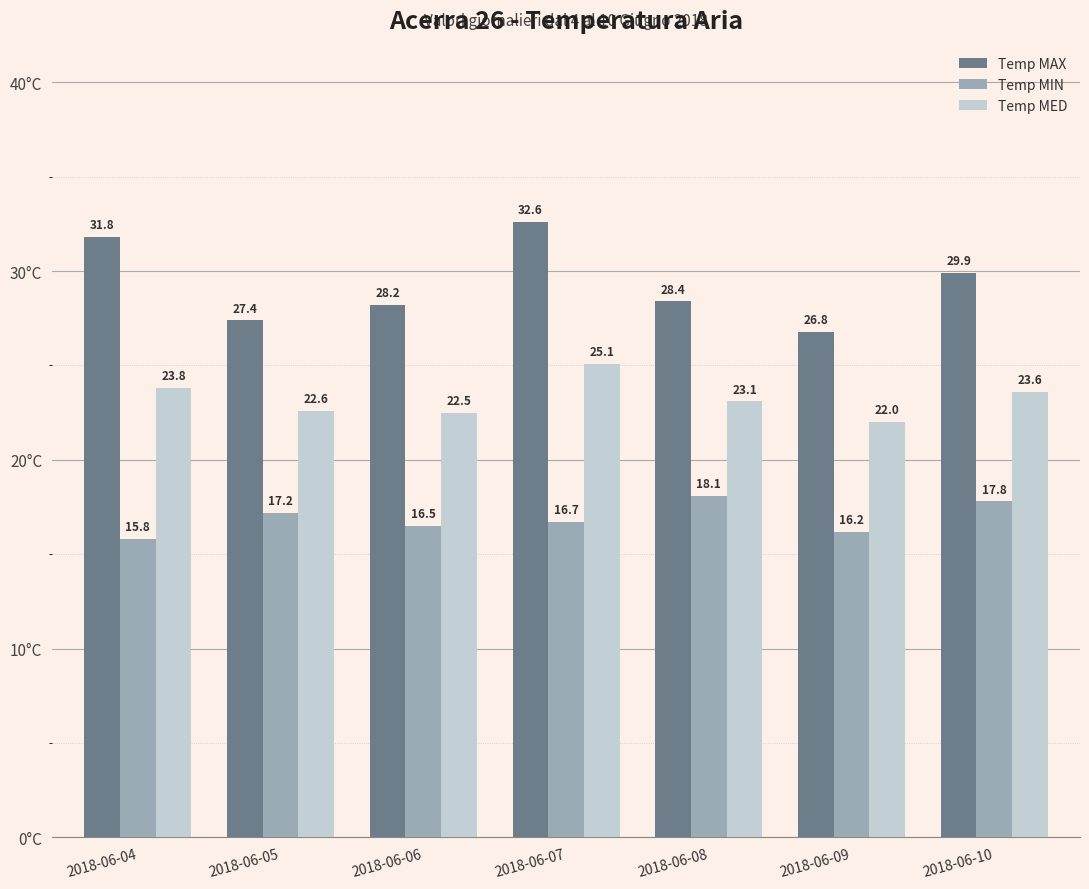

How many bars are there in total?

21